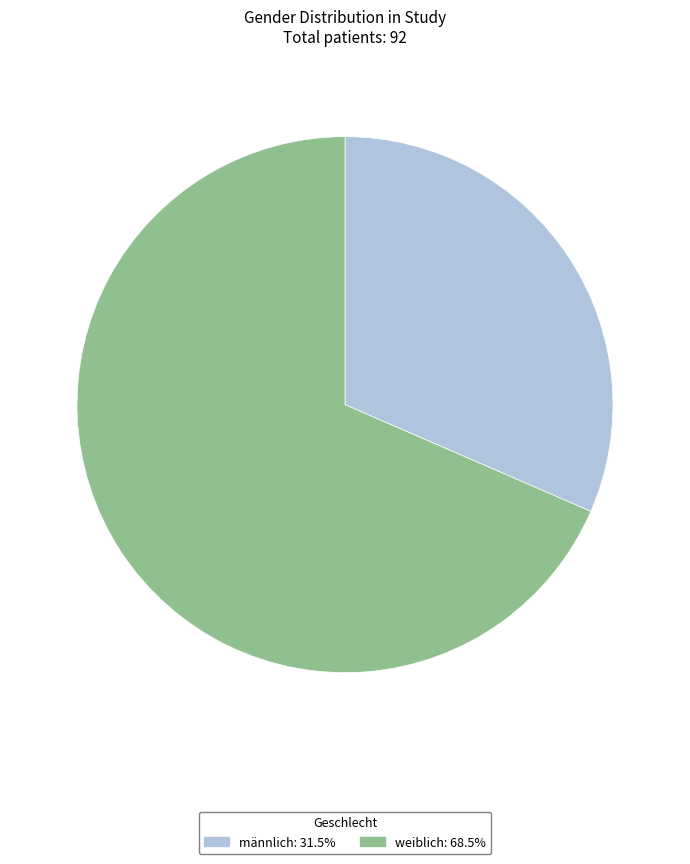

True or false: männlich accounts for 32% of the total.

True